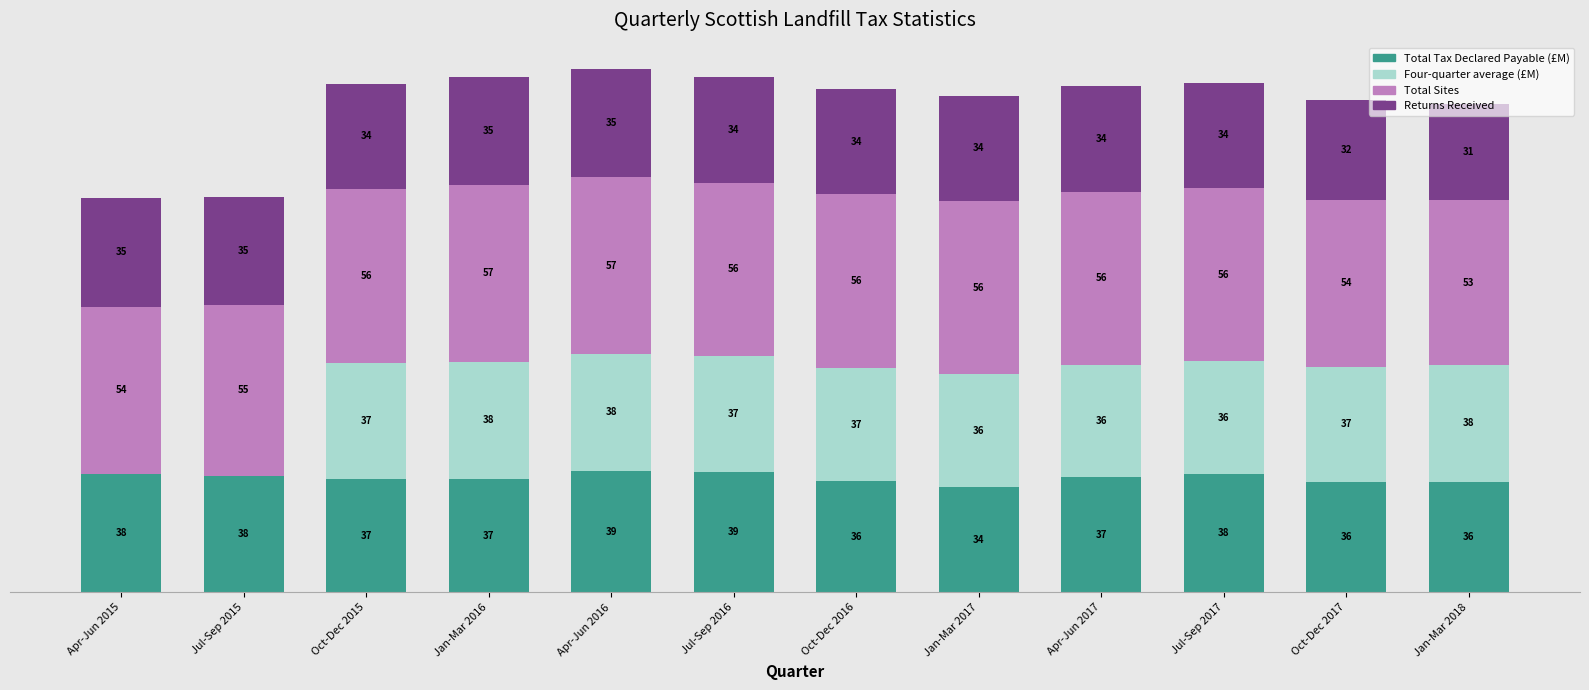

At which category is the sum across all series the highest?

Apr-Jun 2016